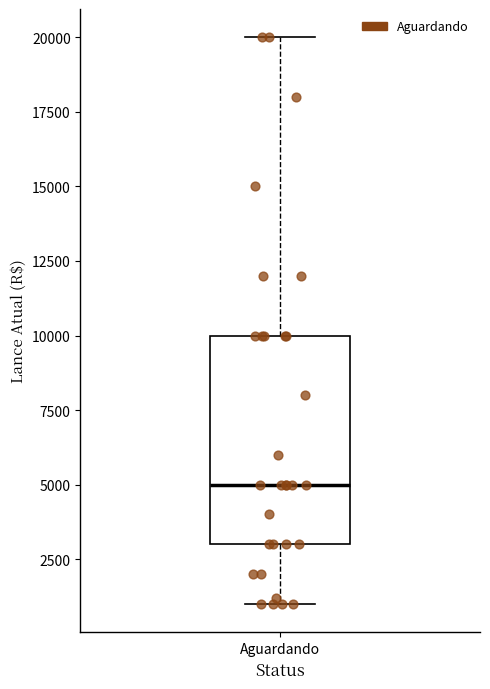

Transcribe this box plot: give where the median line is, the range the box spans, and where the two whiskers end, as read against the y-axis. The values are not printed on the chart, so give them approximately, as read against the axis.

median 5000, box 3000 to 10000, whiskers 1000 to 20000